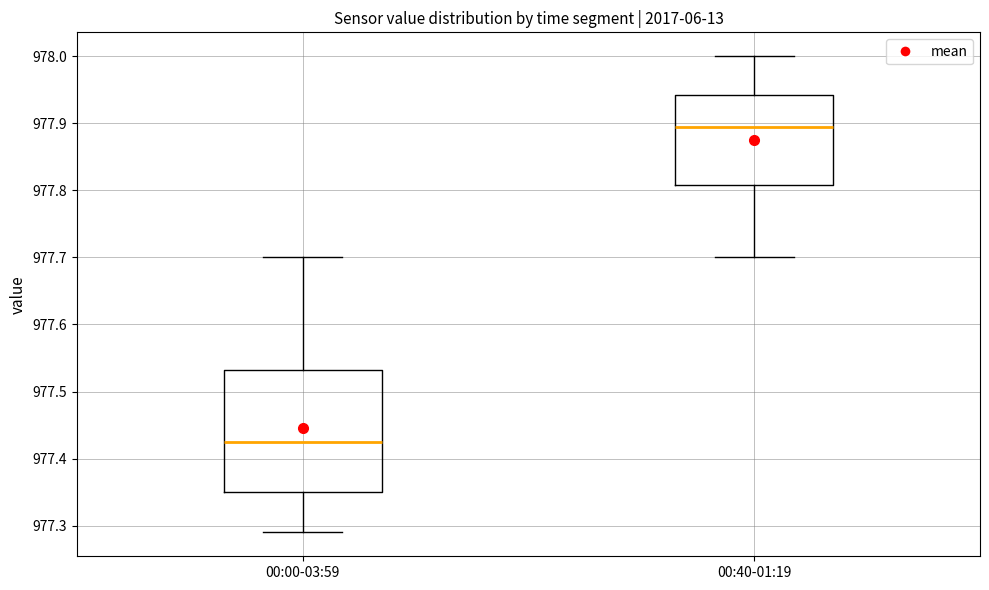

Reading left to right, transcribe this box plot: for each box, give where its median line is, the range the box spans, and where its two whiskers end, as read against the y-axis. The values are not printed on the chart, so give them approximately, as read against the axis.

00:00-03:59: median 977.43, box 977.35 to 977.53, whiskers 977.29 to 977.70
00:40-01:19: median 977.90, box 977.81 to 977.94, whiskers 977.70 to 978.00